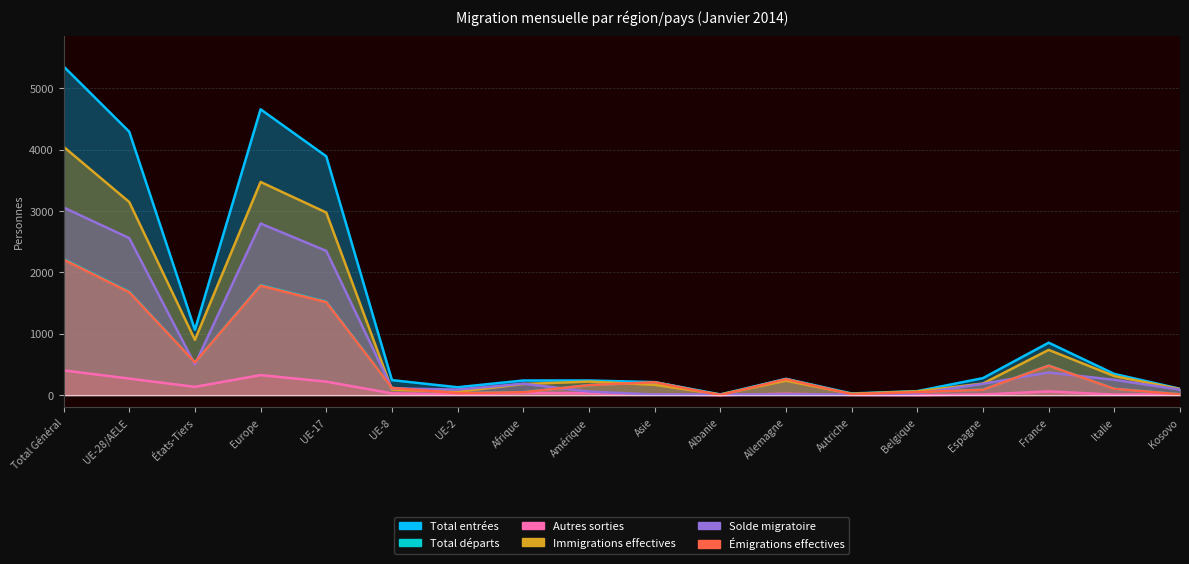

Rank the series at Europe from lowest to highest value.

Autres sorties, Émigrations effectives, Total départs, Solde migratoire, Immigrations effectives, Total entrées